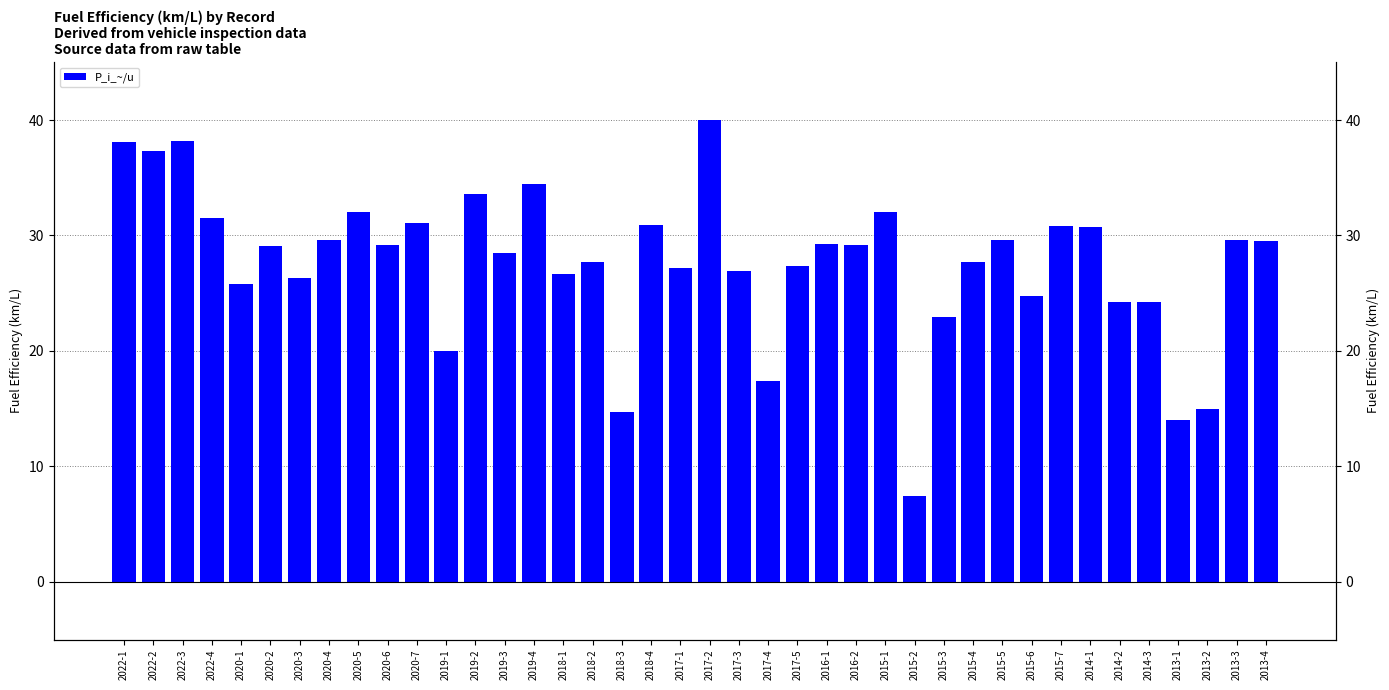

What is the label of the 28th bar from the right?

2019-2